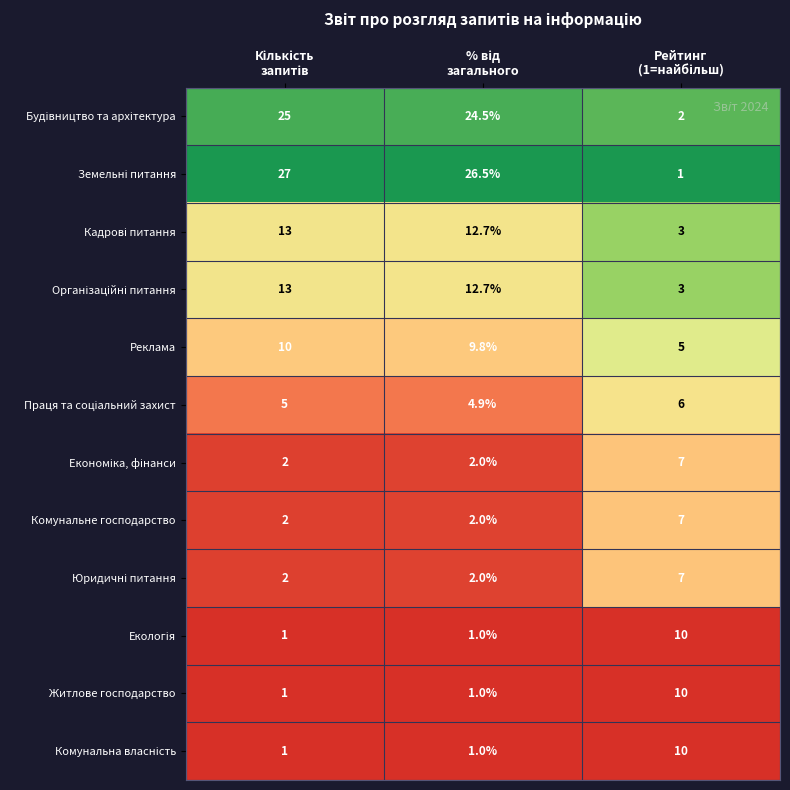

What is the smallest value displayed?

1.0